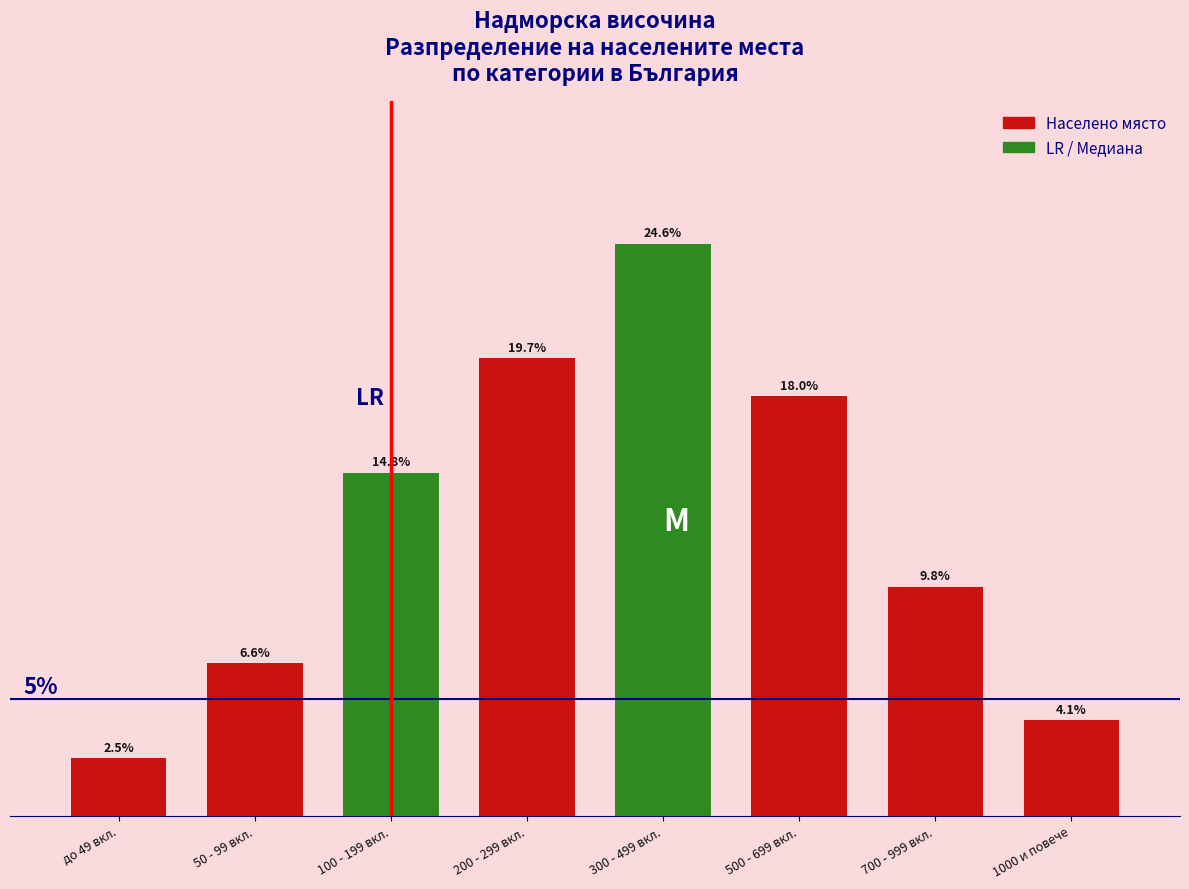

Does the chart contain any negative values?

No